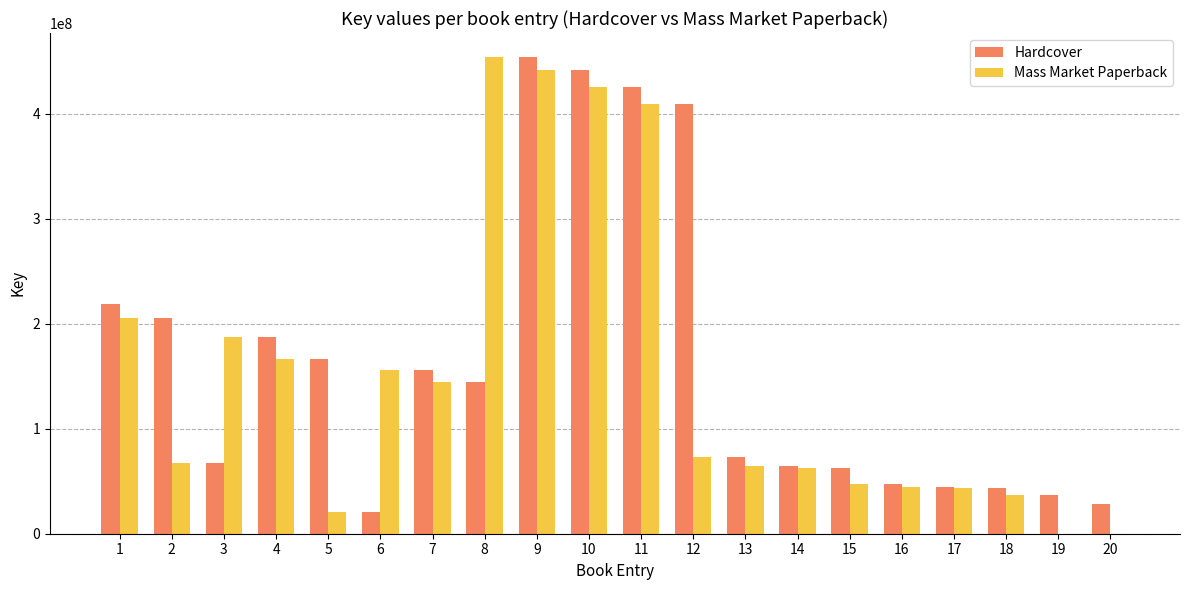

How many series are shown in this chart?

2